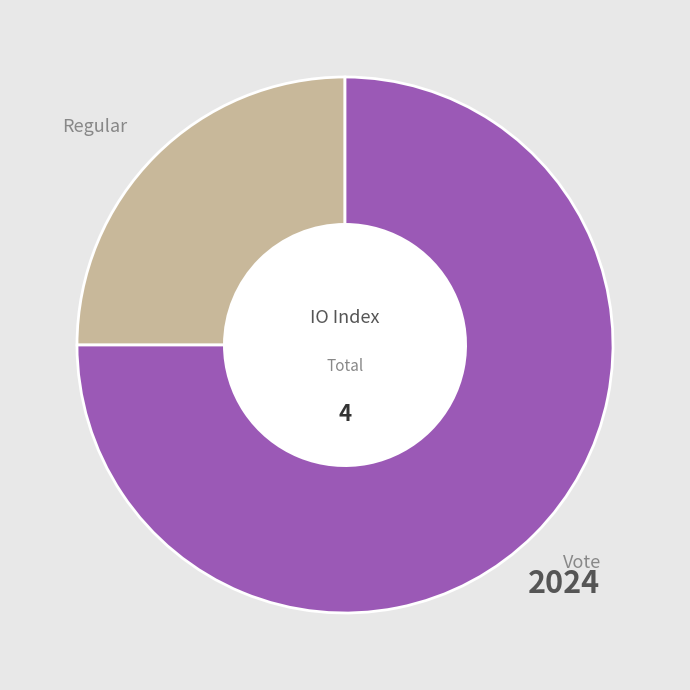

Is there a majority slice in this chart?

Yes